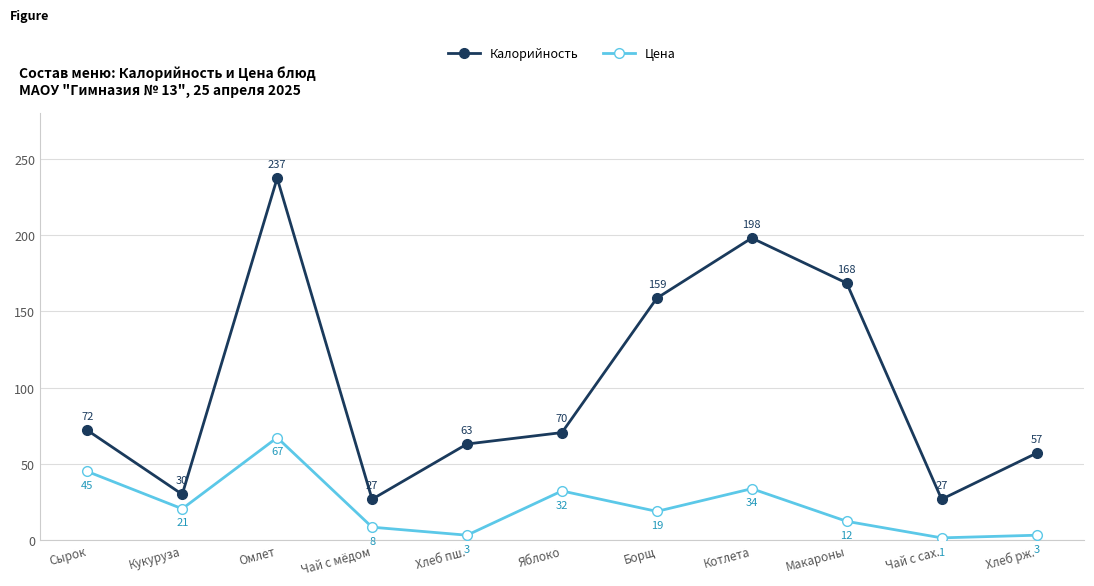

How many lines are shown in the chart?

2